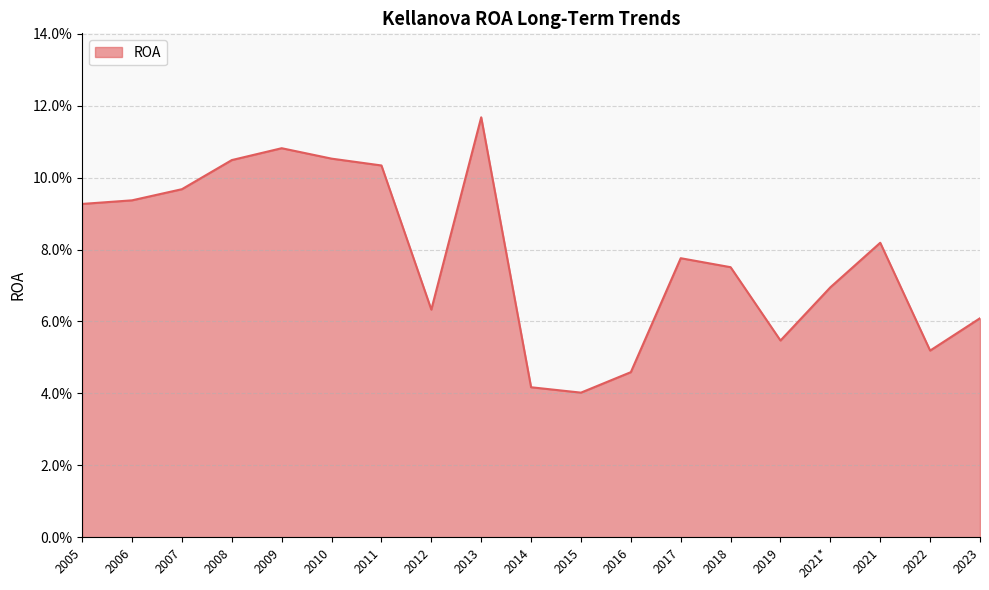

Does the chart have visible grid lines?

Yes